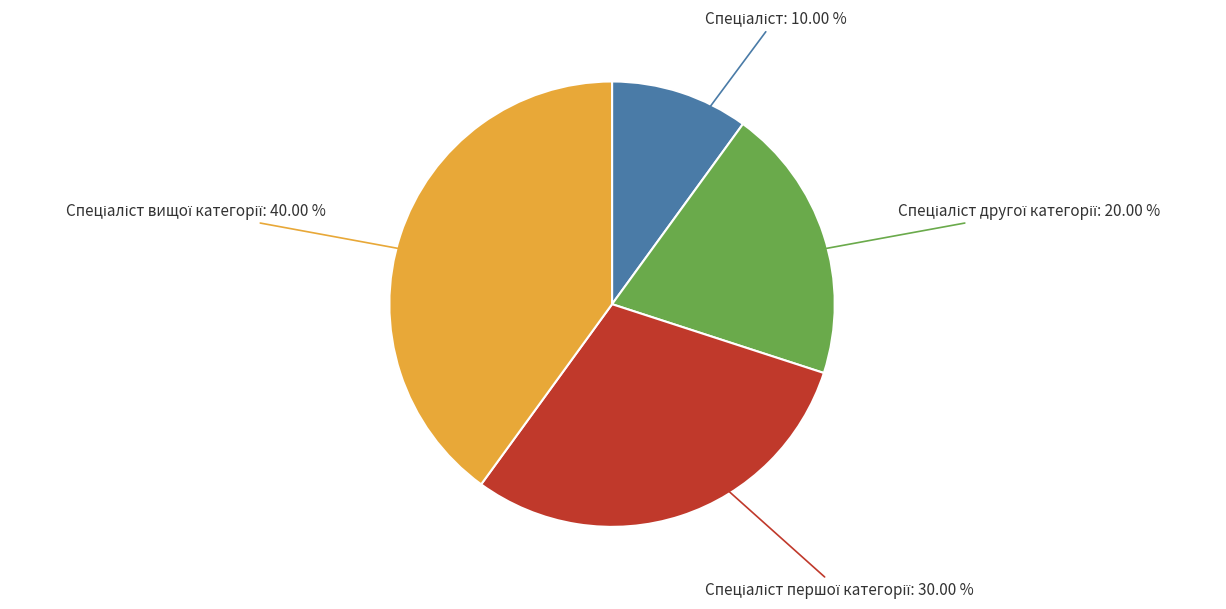

To the nearest percent, what is the difference between the largest and smallest slice percentages?

30%